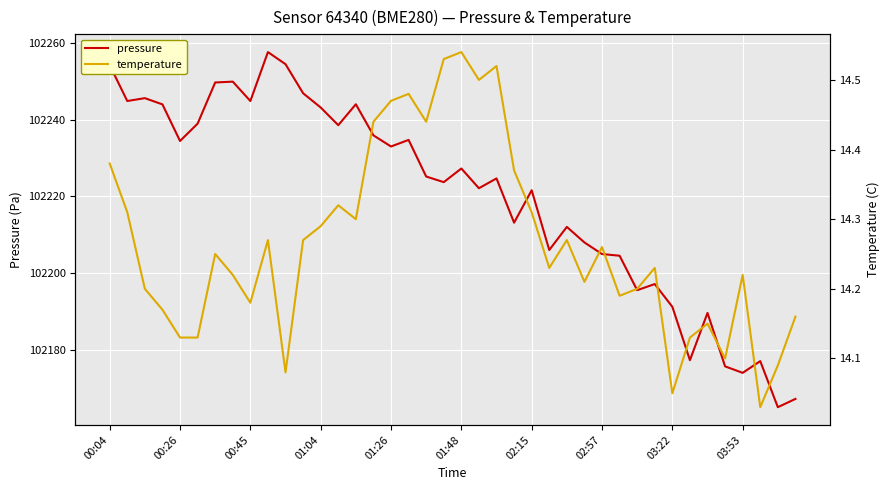

The pressure series shows 147679.4 at 02:57. True or false?

False